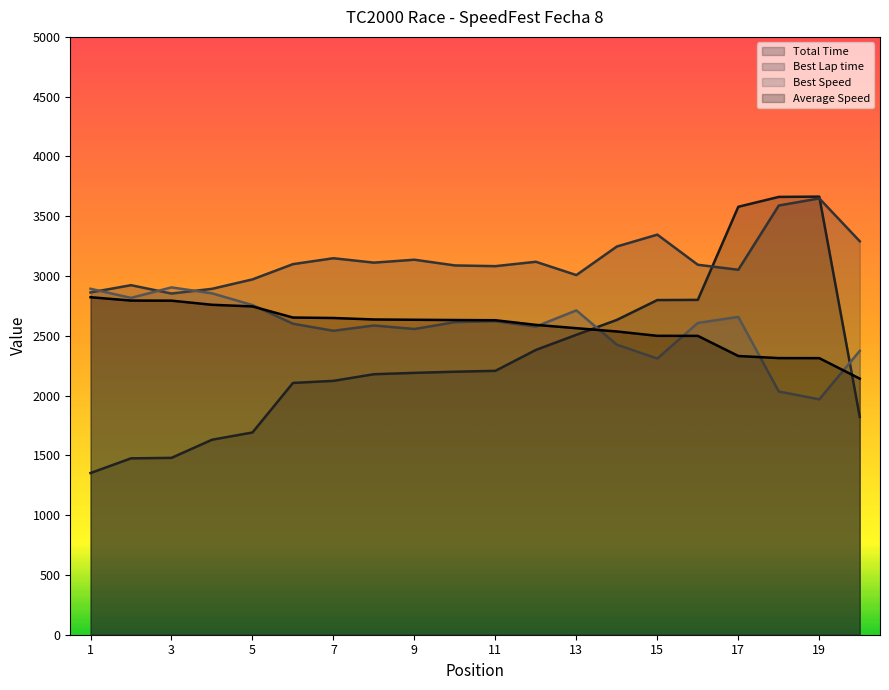

Rank the series at 4 from highest to lowest value.

Best Lap time, Best Speed, Average Speed, Total Time